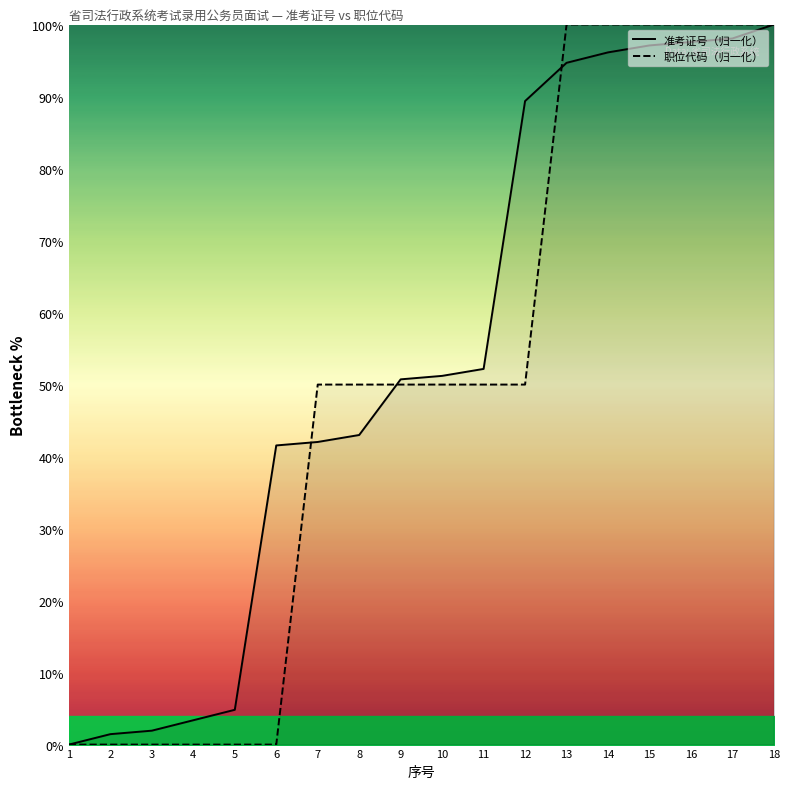

How many times do 职位代码（归一化） and 准考证号（归一化） cross each other?

3